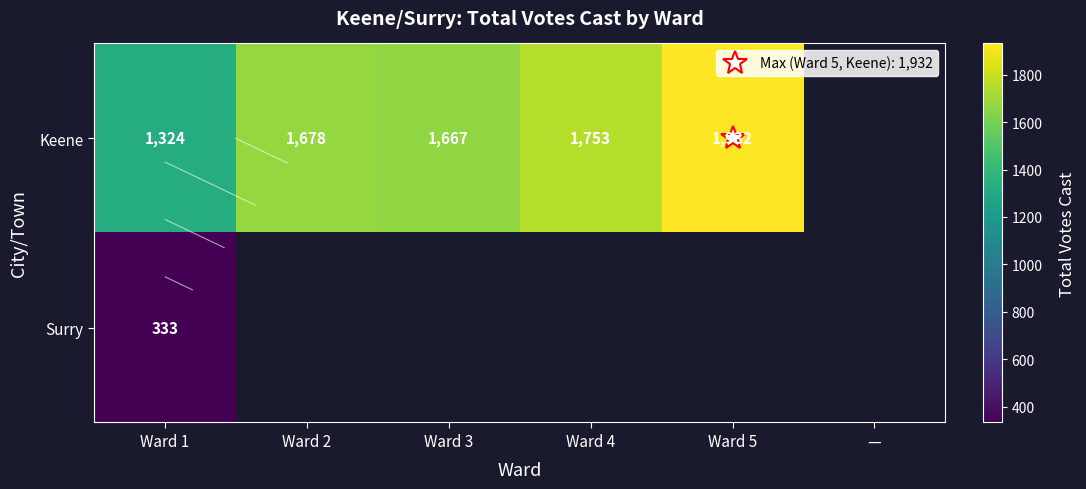

Is it true that Keene equals 2248 at Ward 3?

False